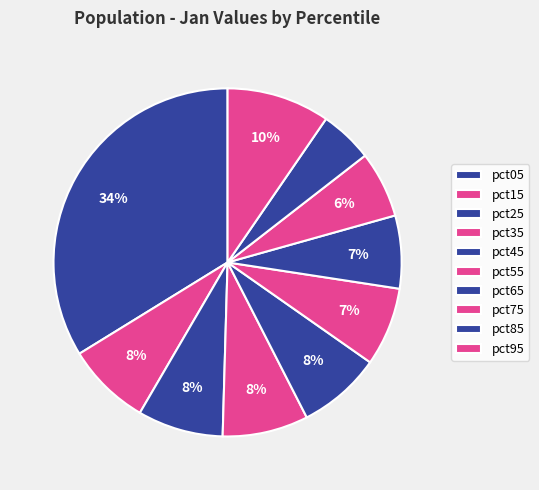

Is there any slice that represents more than half of the pie?

No